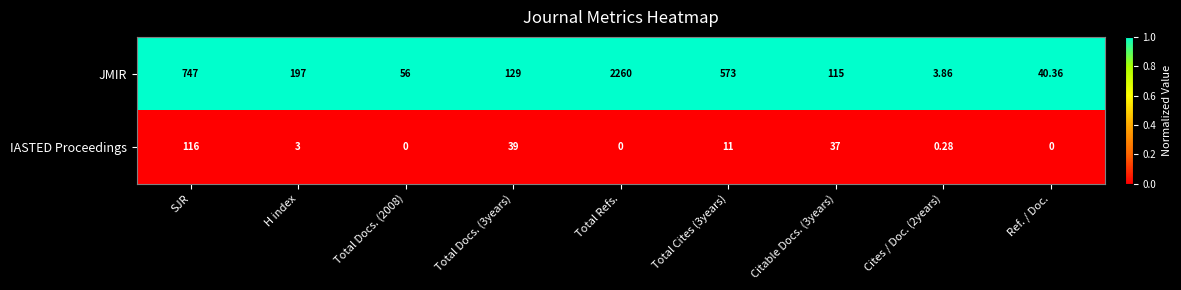

Rank the series at Total Cites (3years) from highest to lowest value.

JMIR, IASTED Proceedings